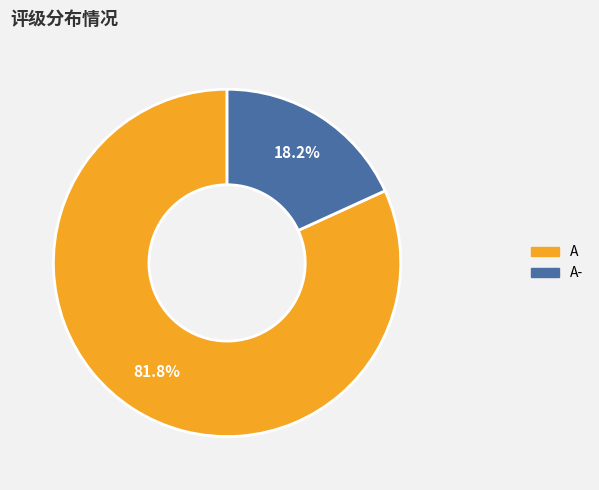

How many segments does this pie chart have?

2